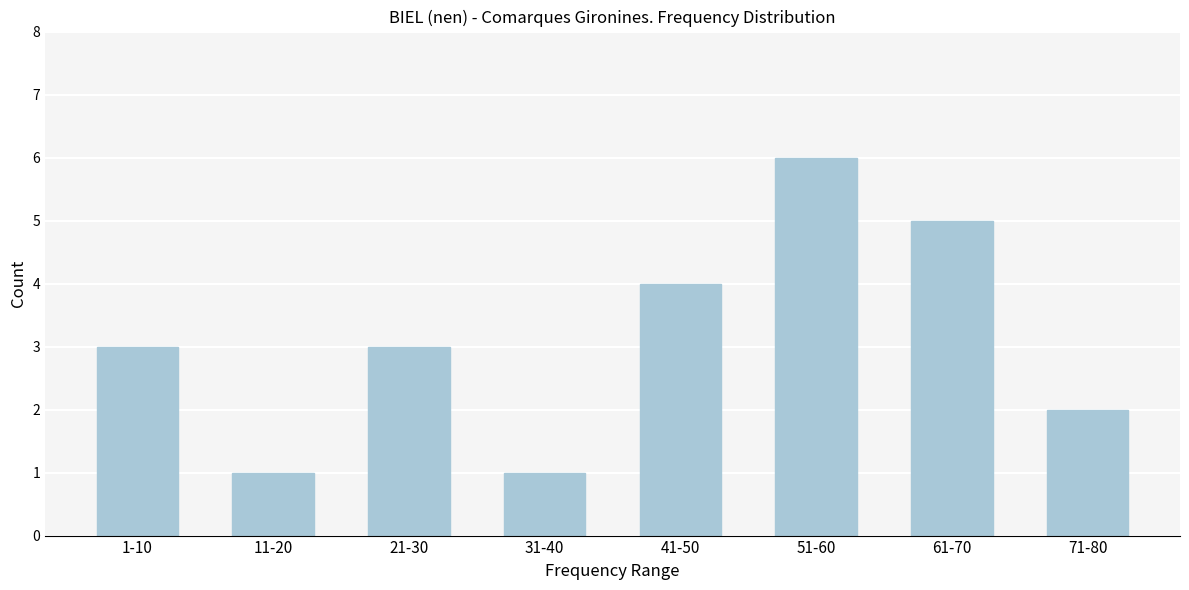

Reading left to right, transcribe all the data shown in this chart.

3	1	3	1	4	6	5	2